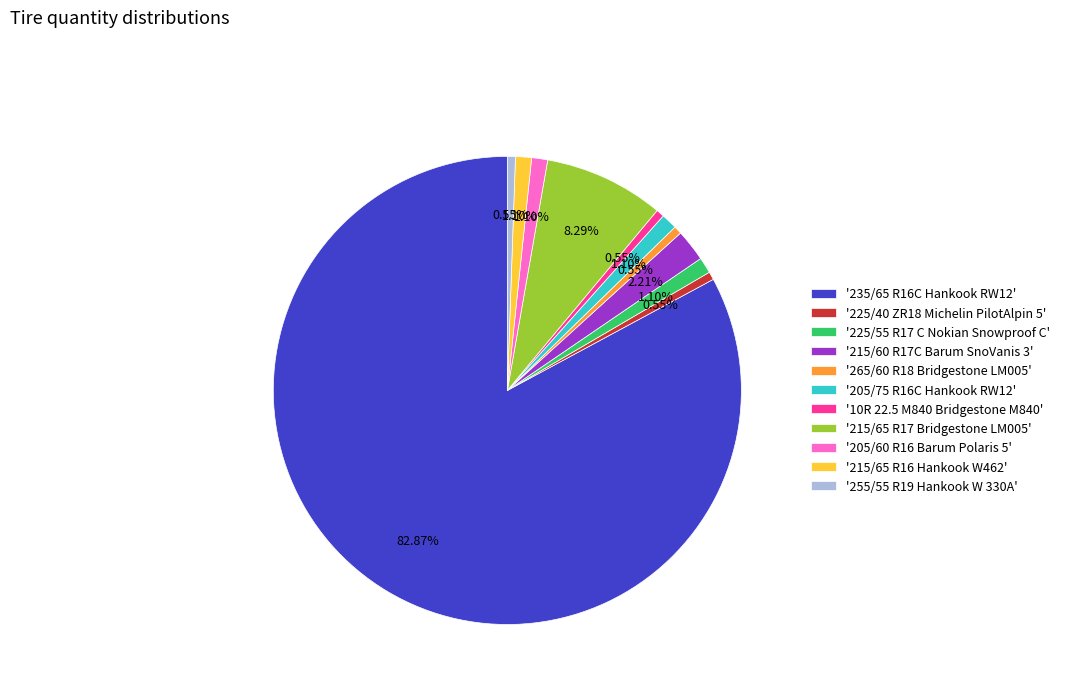

Which slice is the largest?

'235/65 R16C Hankook RW12'